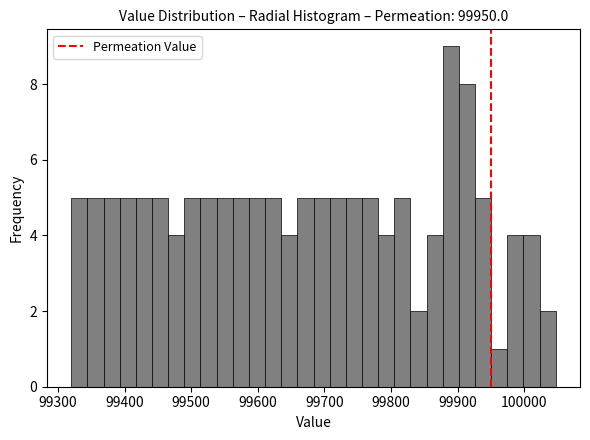

Read against the x-axis, roughly where is the centre of the tallest bar?

99890